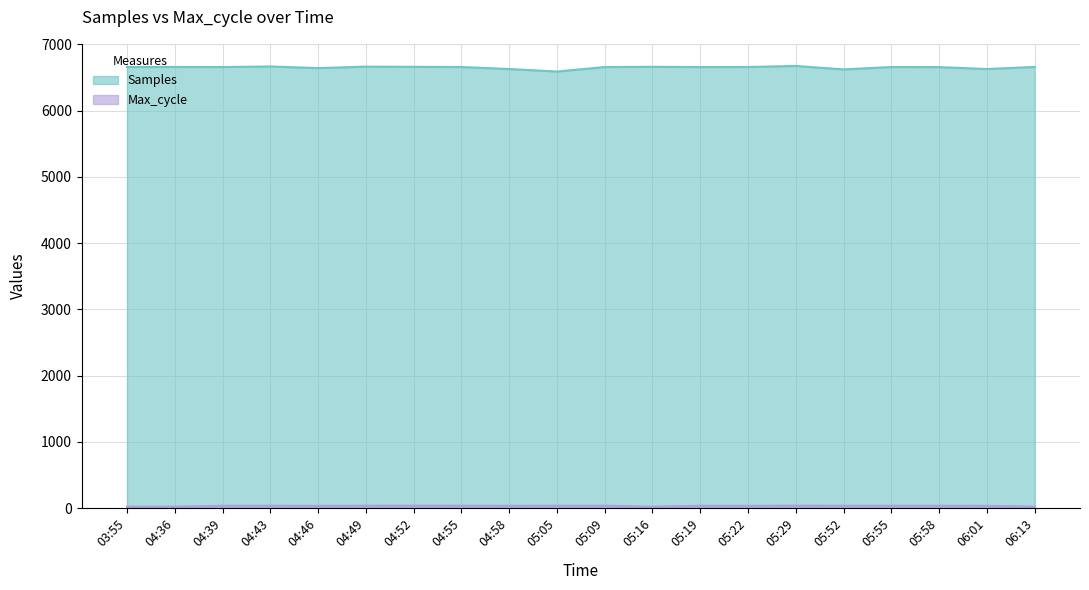

How many lines are shown in the chart?

2